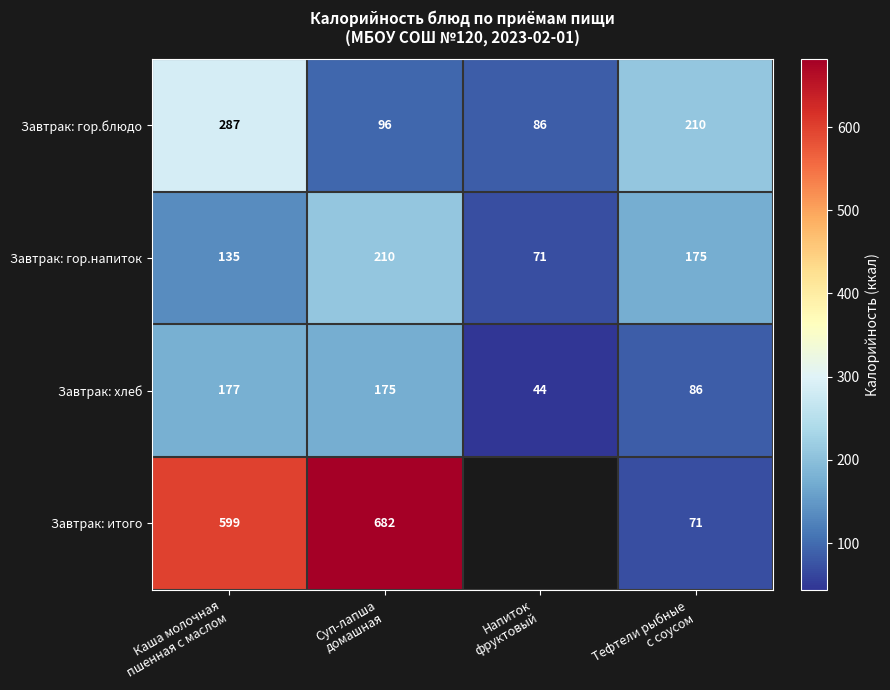

What is the average value of the Завтрак: гор.блюдо series?

170